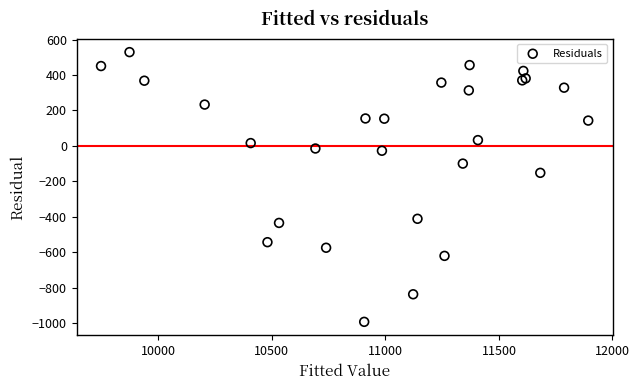

What Y value in the scatter plot is closest to -231?

-152.0